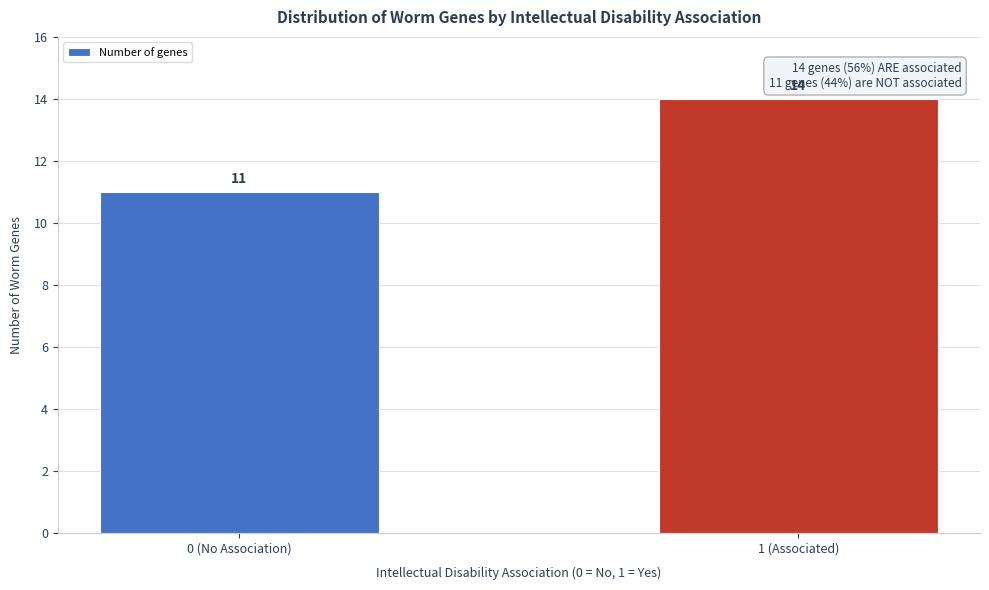

Reading left to right, transcribe all the data shown in this chart.

0 (No Association)=11	1 (Associated)=14